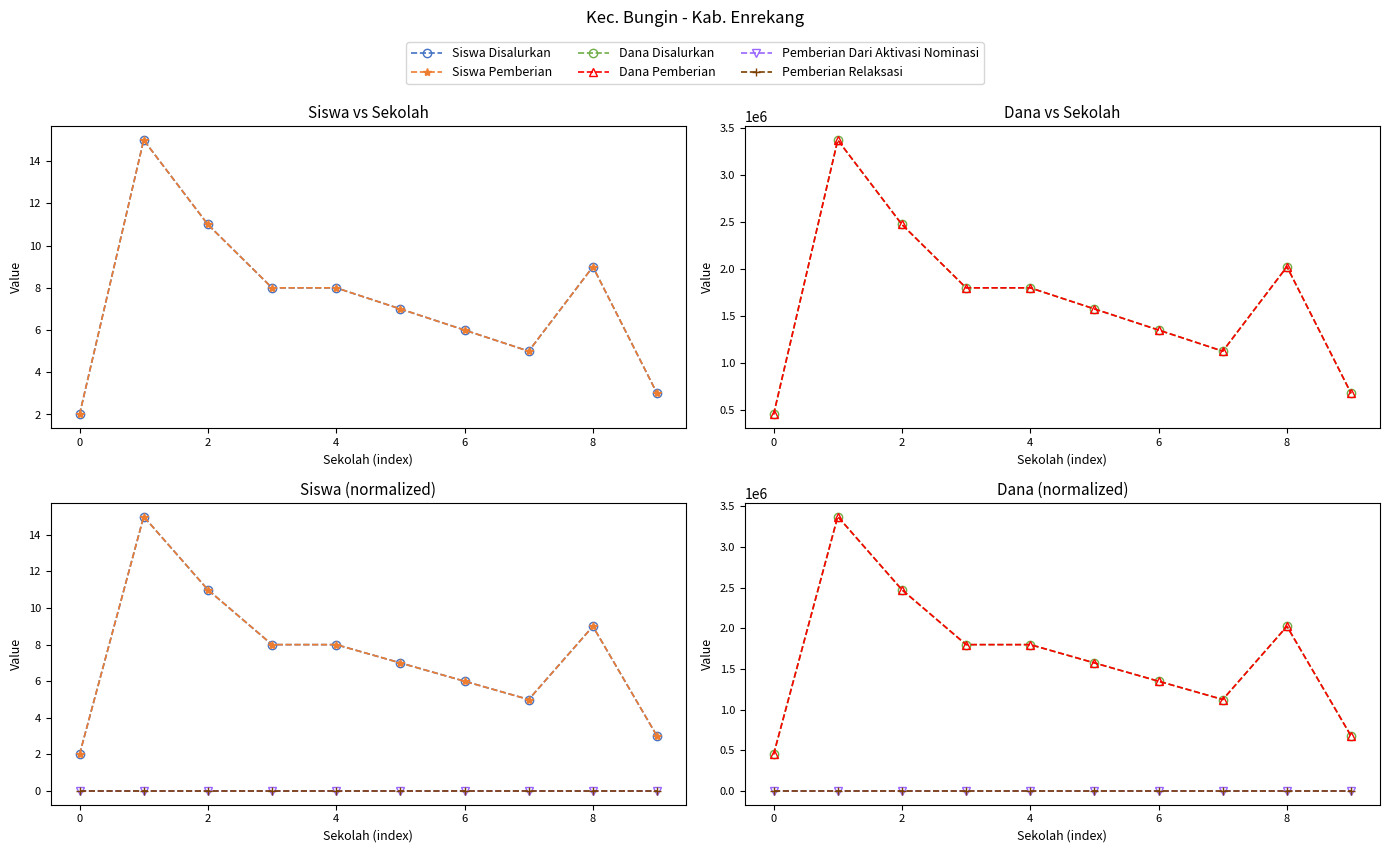

True or false: Siswa Pemberian and Dana Pemberian intersect in this chart.

False